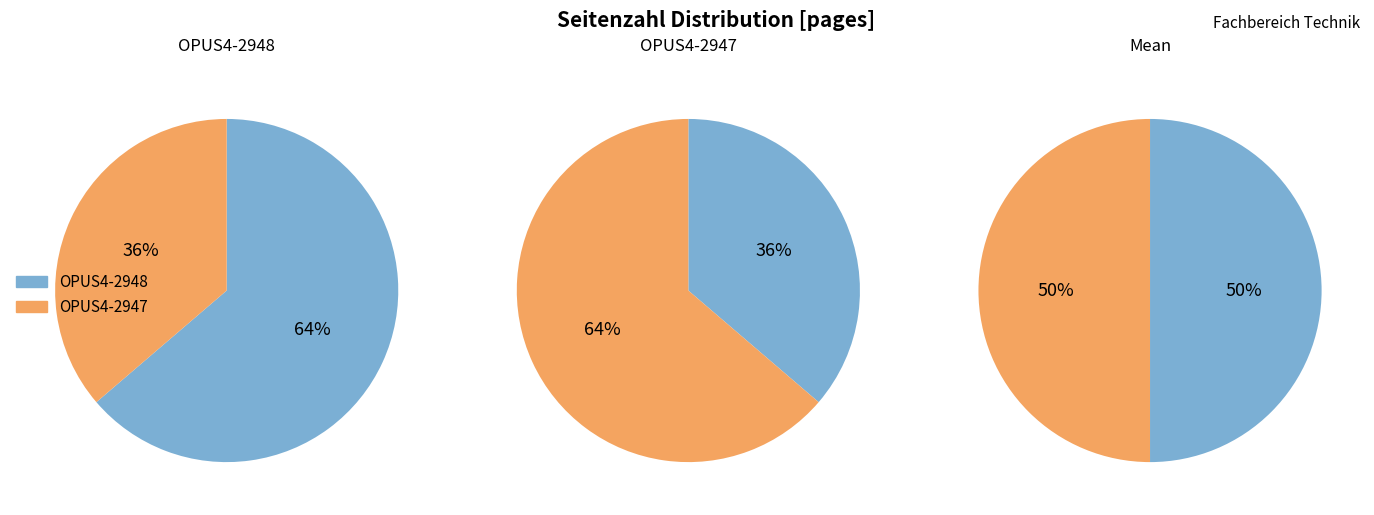

To the nearest percent, what is the difference between the largest and smallest slice percentages?

27%